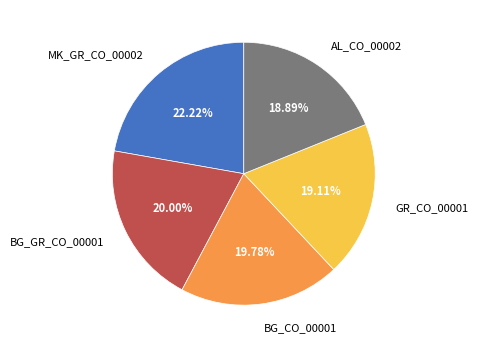

Between BG_GR_CO_00001 and AL_CO_00002, which is larger?

BG_GR_CO_00001